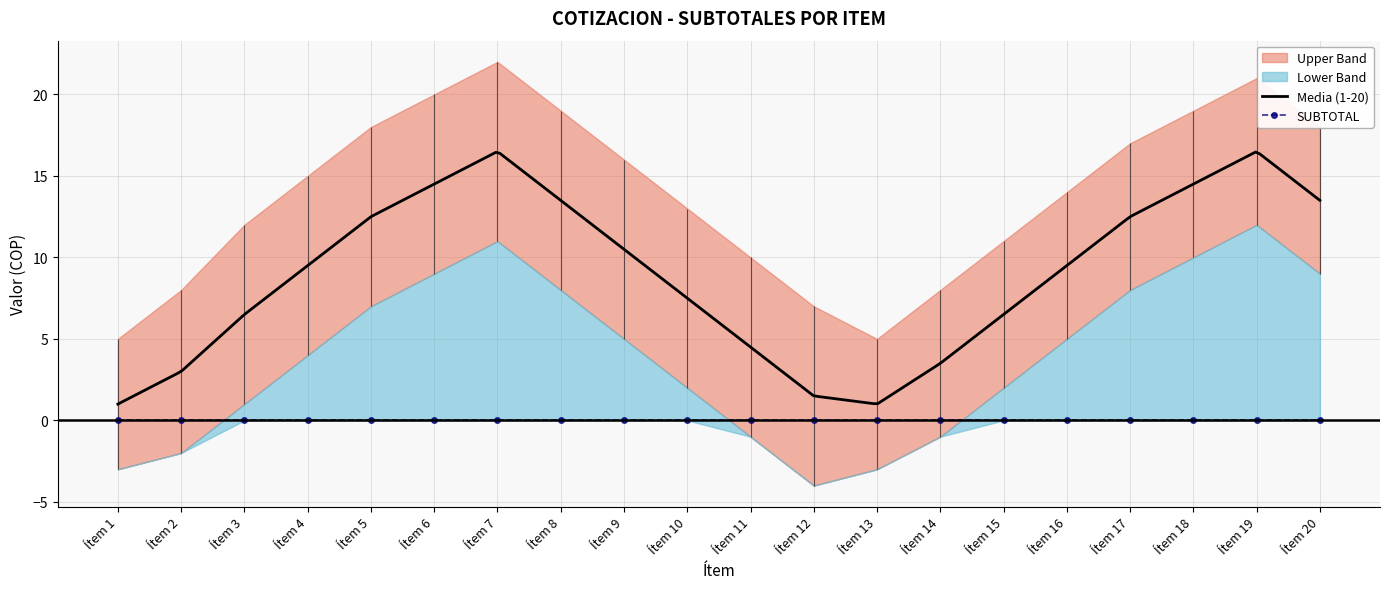

Does the chart have visible grid lines?

Yes